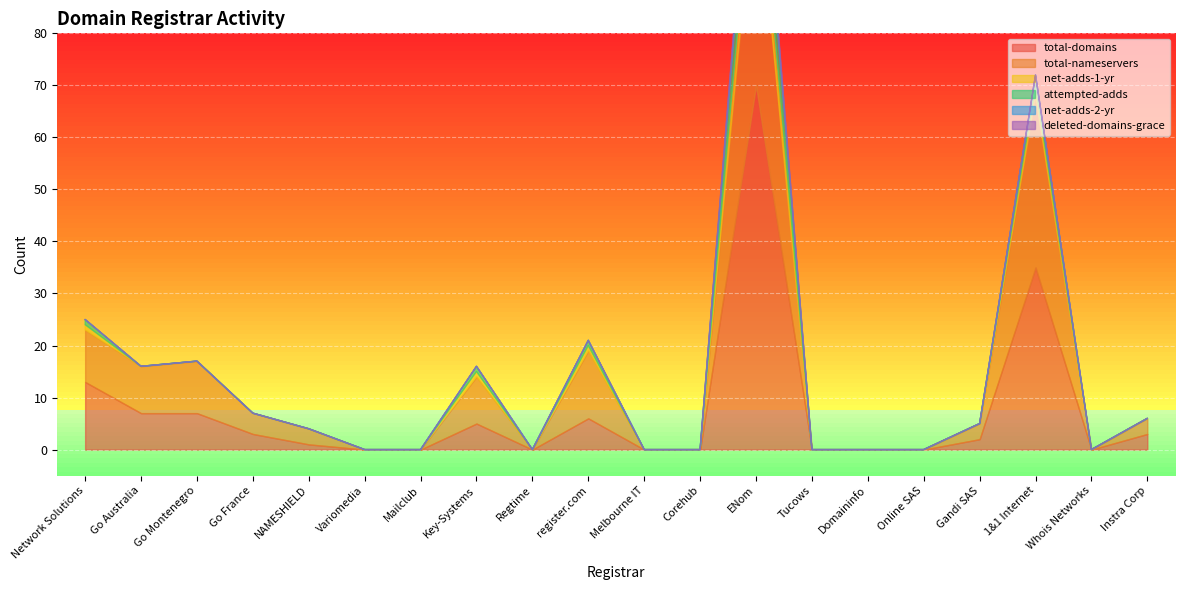

Which label corresponds to the smallest value in the chart?

Variomedia